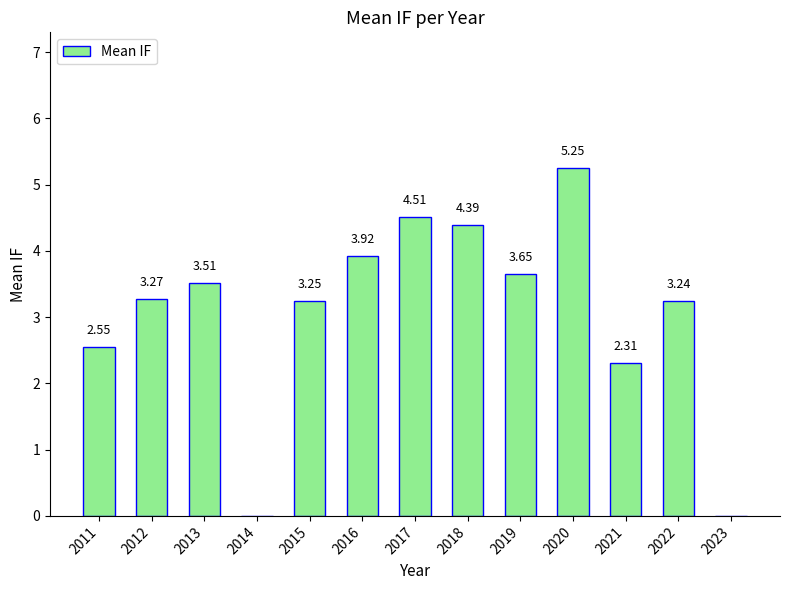

Where does the data first go above 3?

2012